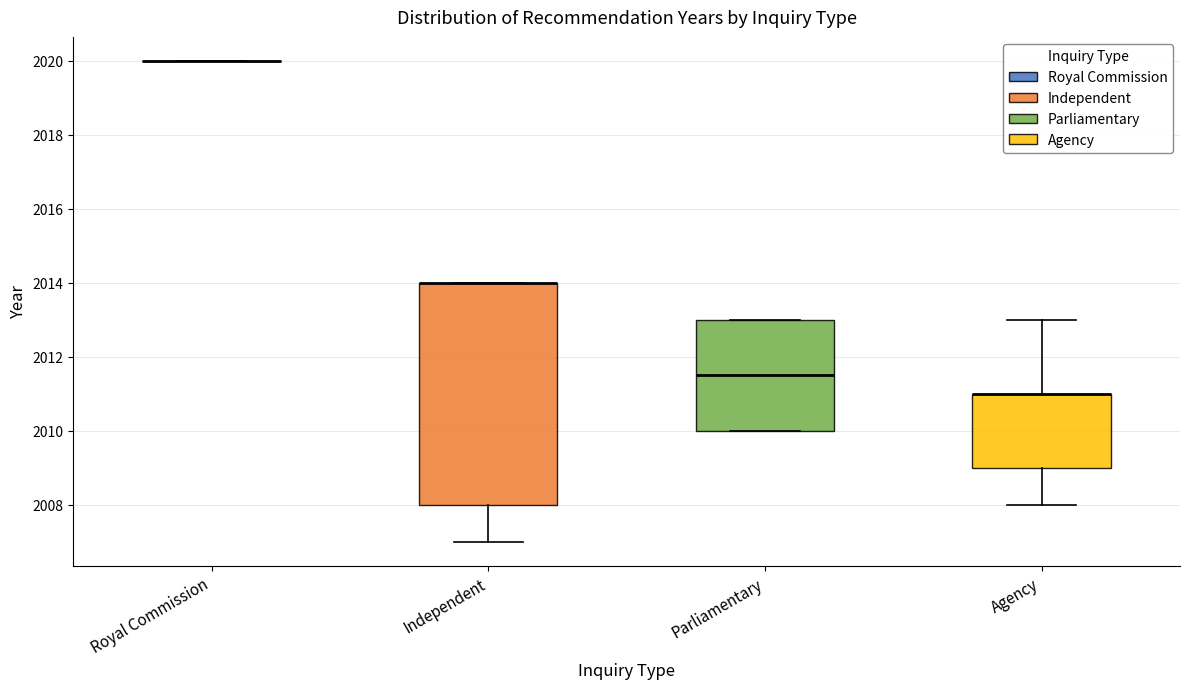

Reading left to right, read every box against the y-axis: the position of its median line, the range the box covers, and the ends of its whiskers. The values are not printed on the chart, so give them approximately, as read against the axis.

Royal Commission: box collapsed to a line at 2020.0, whiskers 2020.0 to 2020.0
Independent: median 2014.0 (drawn on the box's upper edge), box 2008.0 to 2014.0, whiskers 2007.0 to 2014.0
Parliamentary: median 2011.6, box 2010.0 to 2013.0, whiskers 2010.0 to 2013.0
Agency: median 2011.0 (drawn on the box's upper edge), box 2009.0 to 2011.0, whiskers 2008.0 to 2013.0